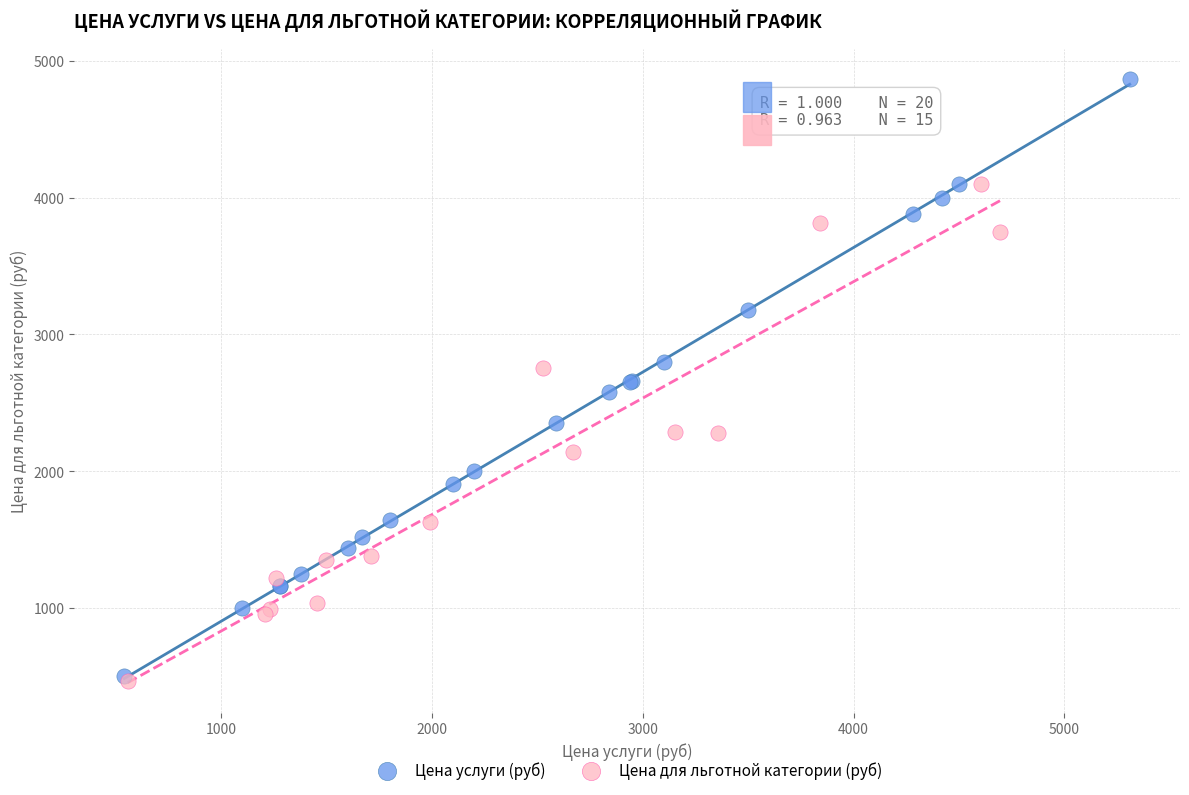

Which series has the widest spread of Y values?

Цена услуги (руб)